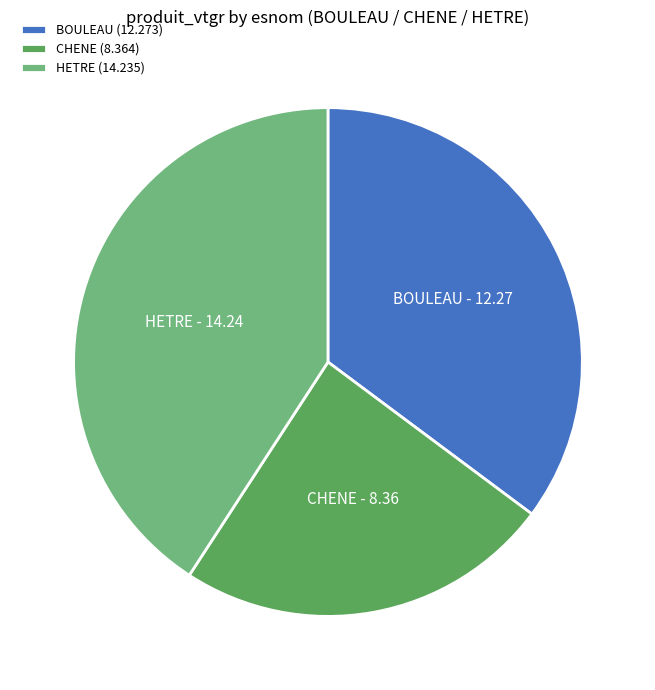

Does HETRE (14.235) account for over 50% of the chart?

No